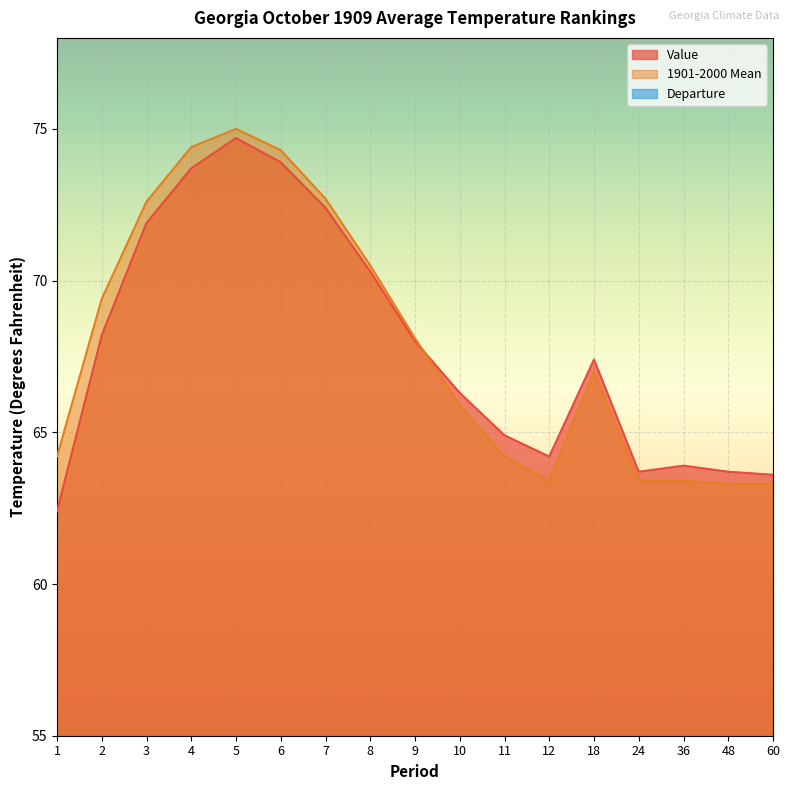

True or false: Departure and Value intersect in this chart.

False